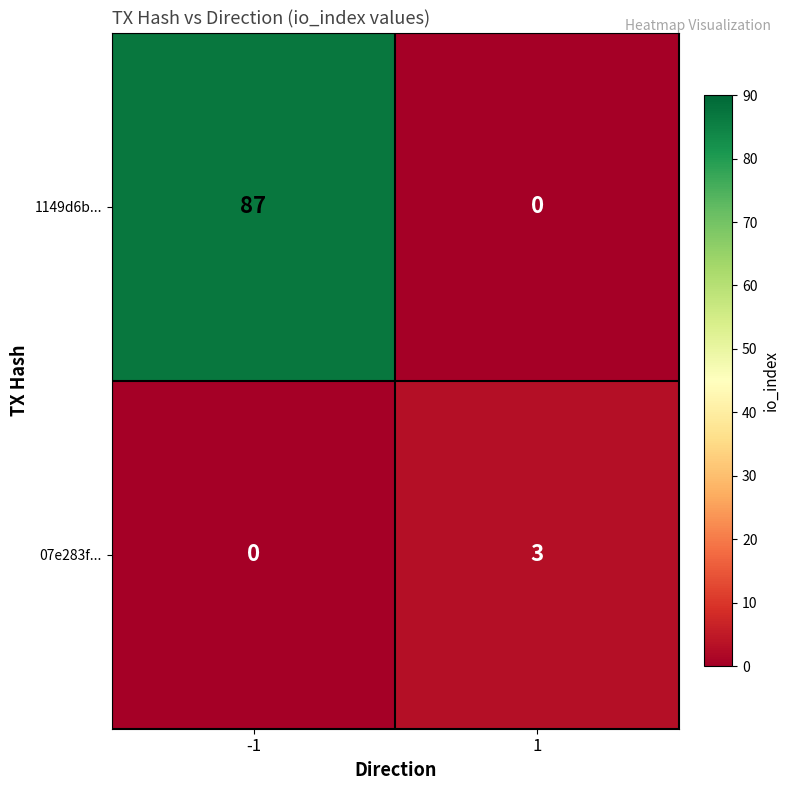

Between -1 and 1, which series saw the biggest shift?

1149d6b...